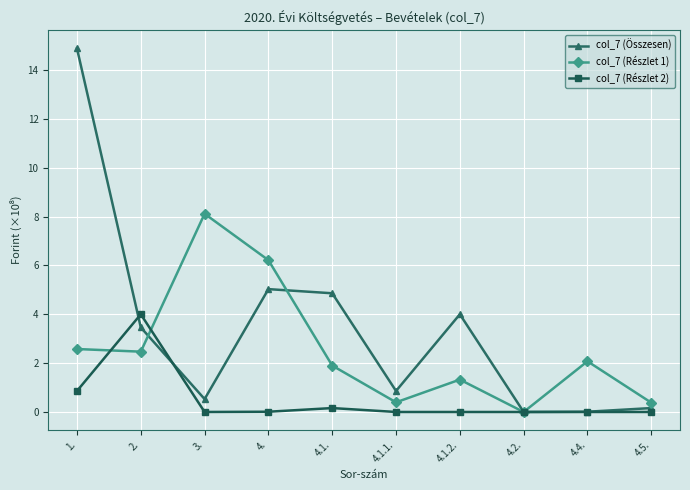

Where do col_7 (Részlet 2) and col_7 (Részlet 1) first cross each other?

1. and 2.